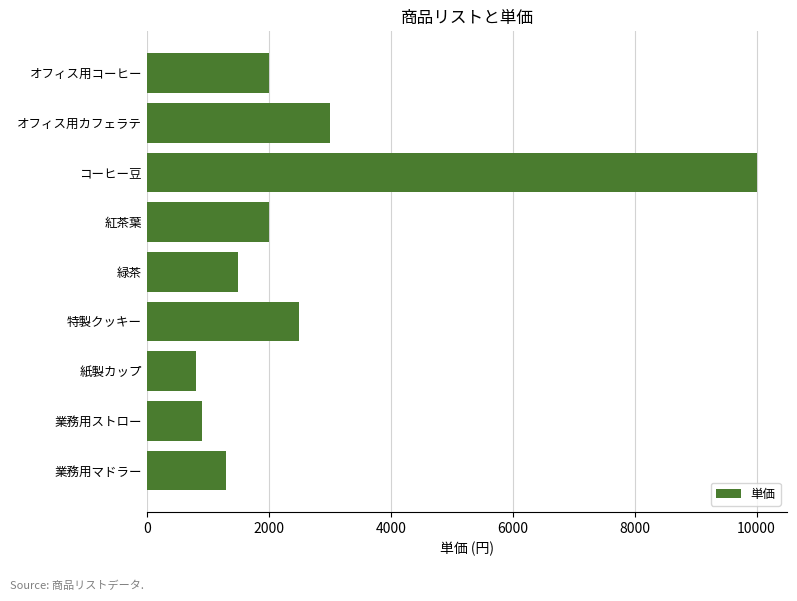

Between コーヒー豆 and 緑茶, which is larger?

コーヒー豆